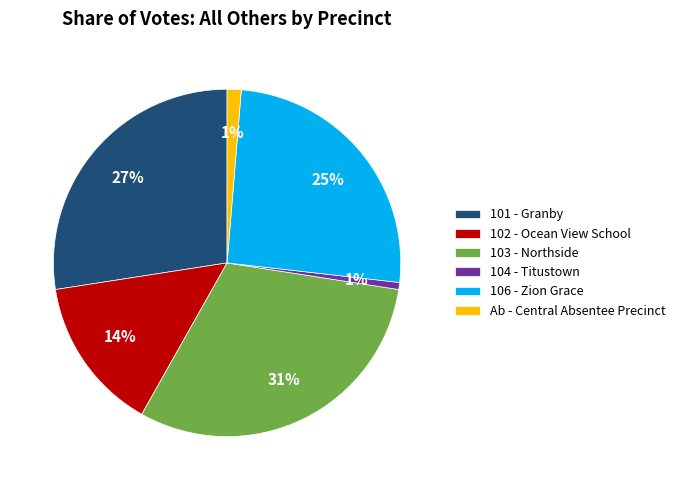

Which has a higher value, Ab - Central Absentee Precinct or 102 - Ocean View School?

102 - Ocean View School